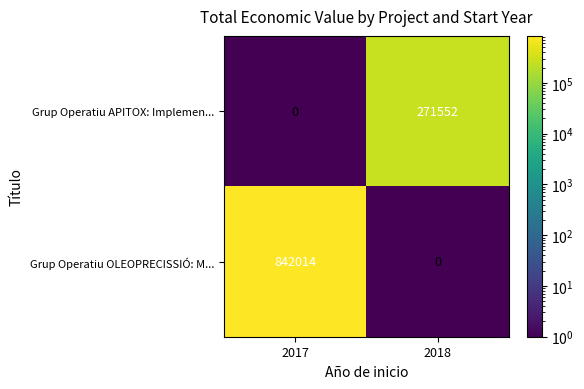

What is the total value across all series at 2017?

842014